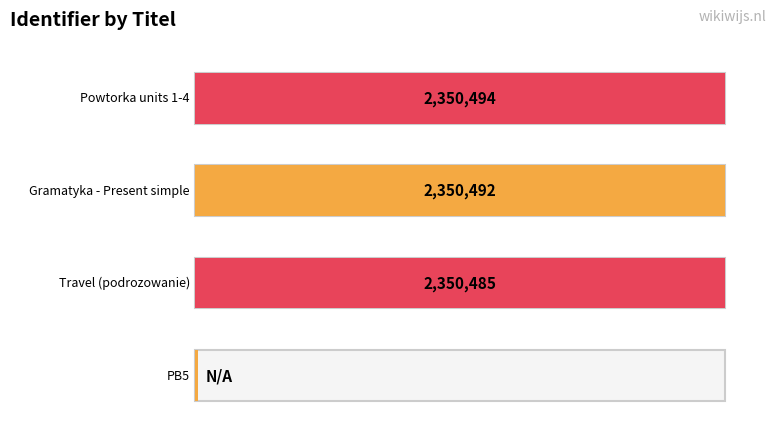

The chart shows a value of 523402 at Gramatyka - Present simple. True or false?

False